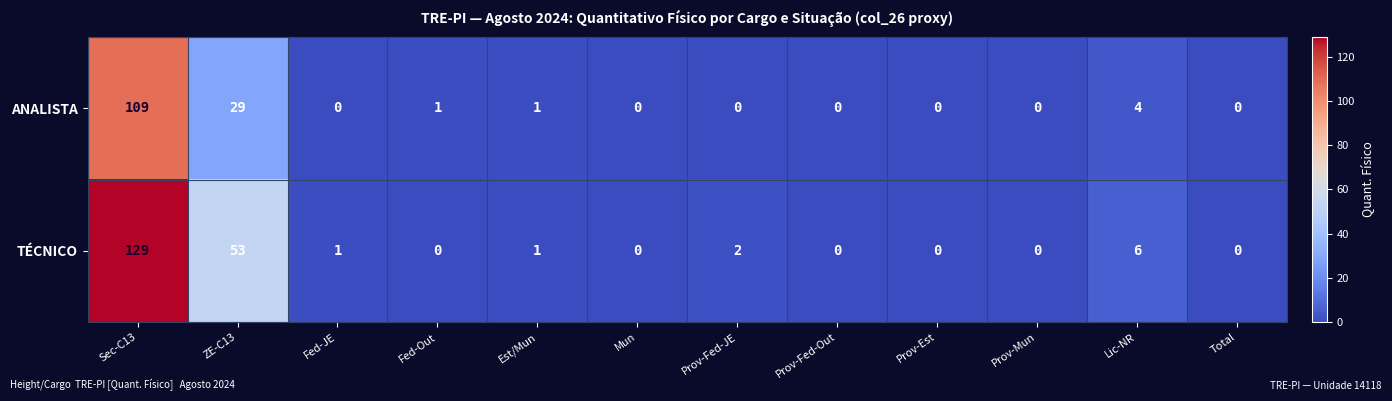

At which category is the sum across all series the highest?

Sec-C13